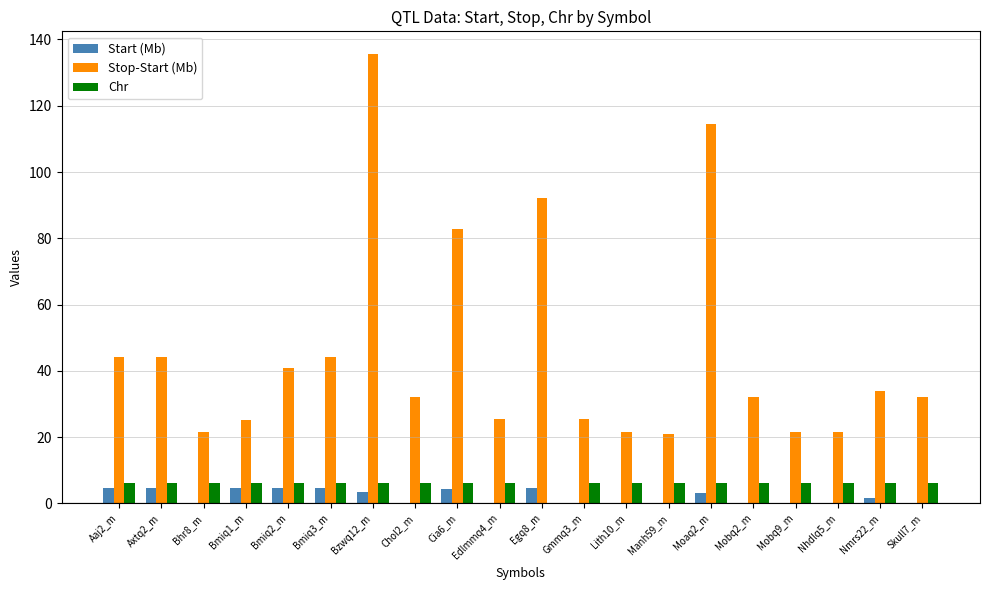

Which series has the widest spread of values?

Stop-Start (Mb)